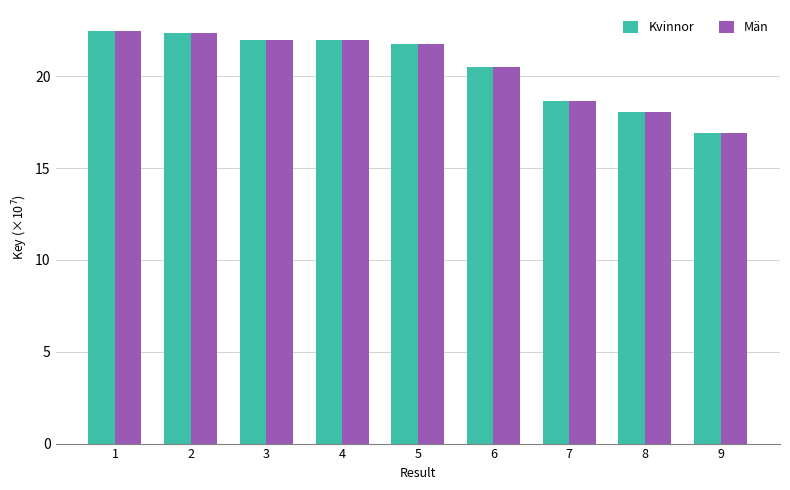

What is the sum of the Män values at 3 and 9?

38.9